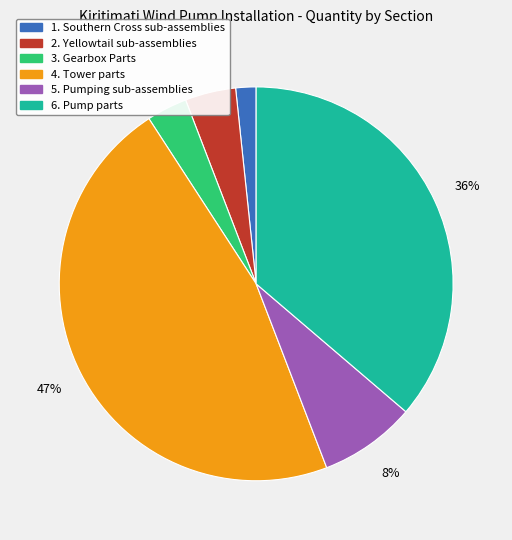

Between 1. Southern Cross sub-assemblies and 6. Pump parts, which is larger?

6. Pump parts